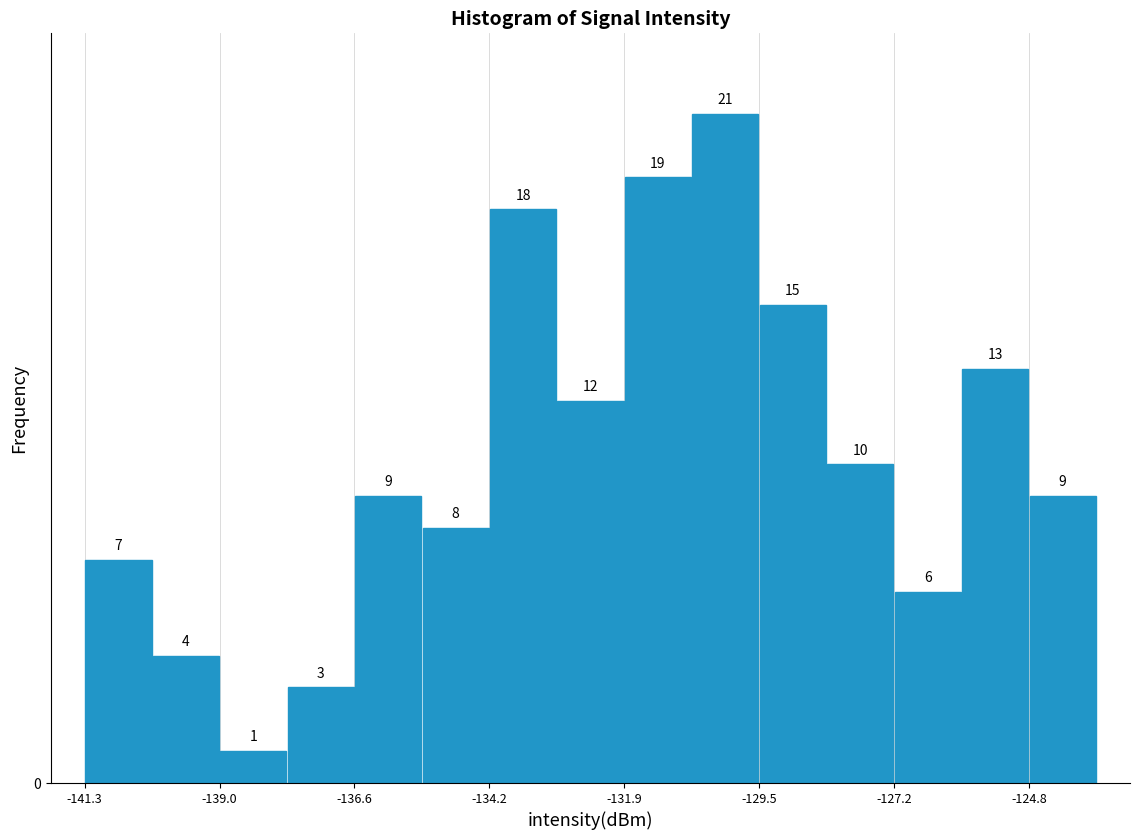

Around what value on the x-axis is the tallest bar? Give the approximate position of its centre, as read against the axis.

-130.0